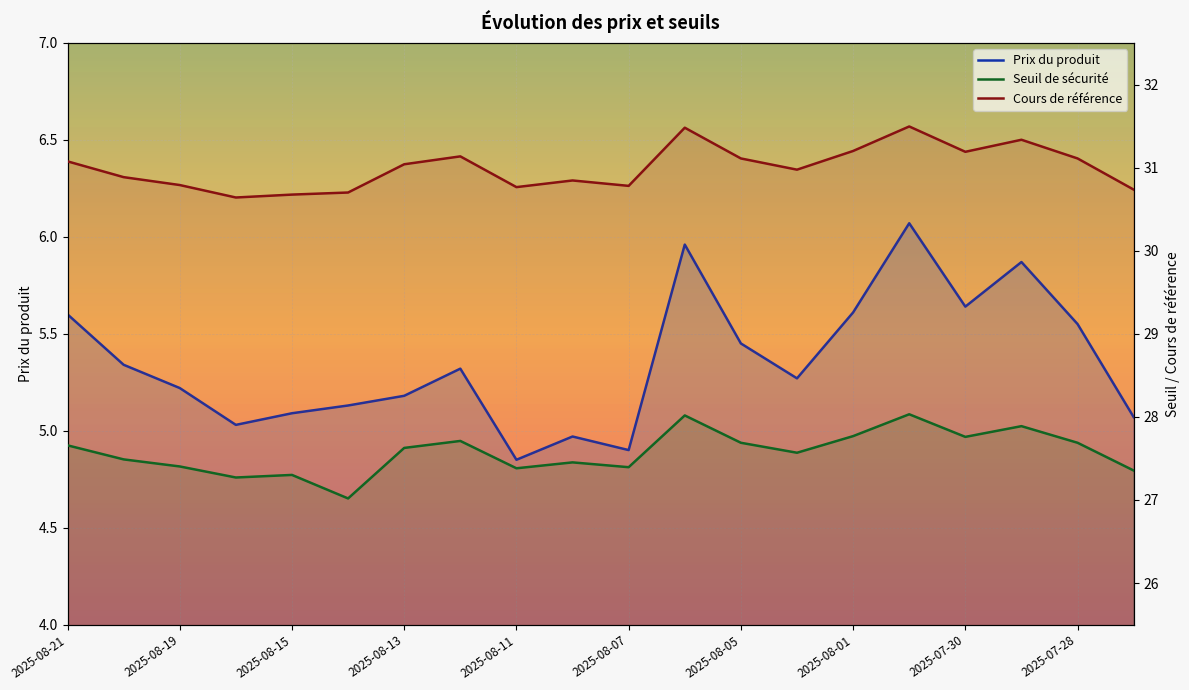

What are all the series names shown in the legend?

Prix du produit, Seuil de sécurité, Cours de référence